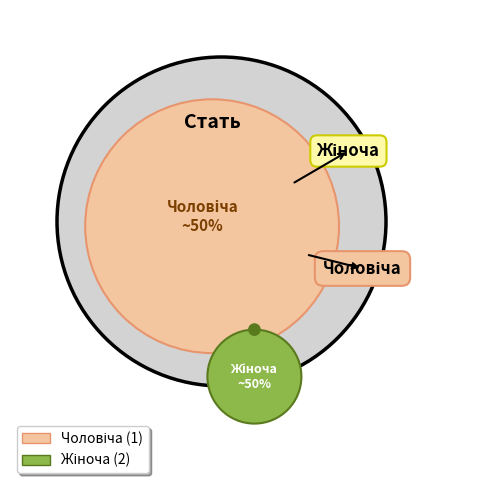

What is the largest slice in the pie chart?

Жіноча